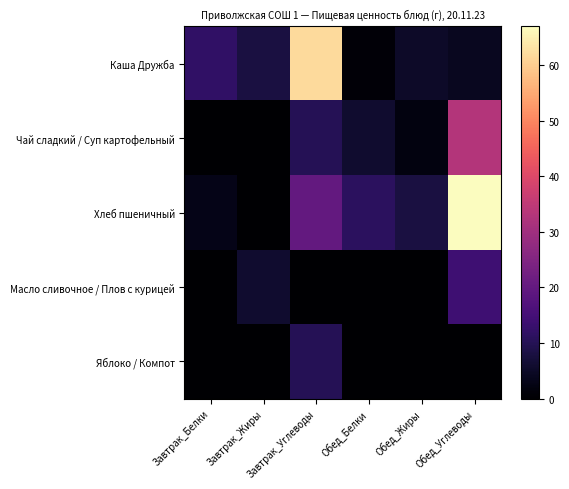

Which category has the highest value across all series?

Обед_Углеводы